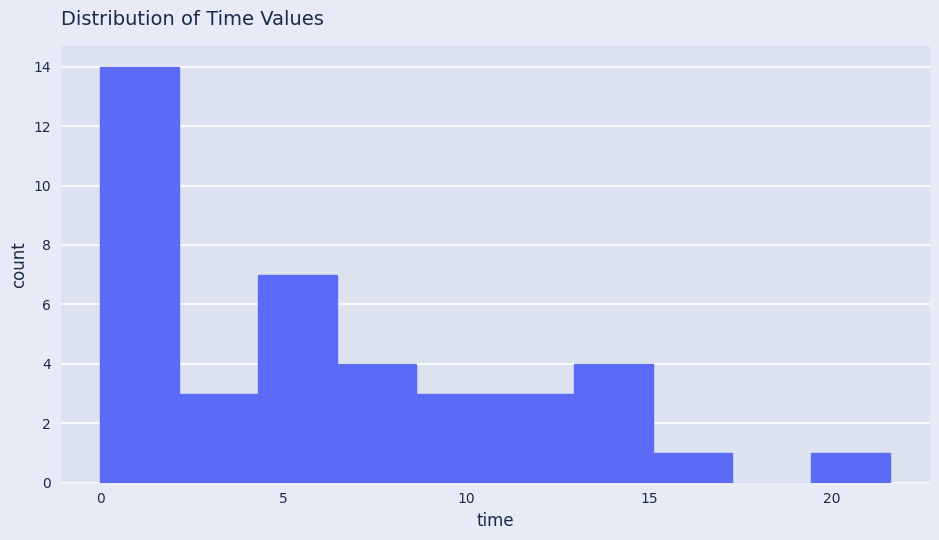

Reading left to right, transcribe this chart: for each bar, give the range it covers on the x-axis and its height. Neither the bar edges nor the heights are printed on the chart, so give them approximately, as read against the axes.

0.0 to 2.0: 14
2.0 to 4.5: 3
4.5 to 6.5: 7
6.5 to 8.5: 4
8.5 to 11.0: 3
11.0 to 13.0: 3
13.0 to 15.0: 4
15.0 to 17.5: 1
17.5 to 19.5: 0
19.5 to 21.5: 1